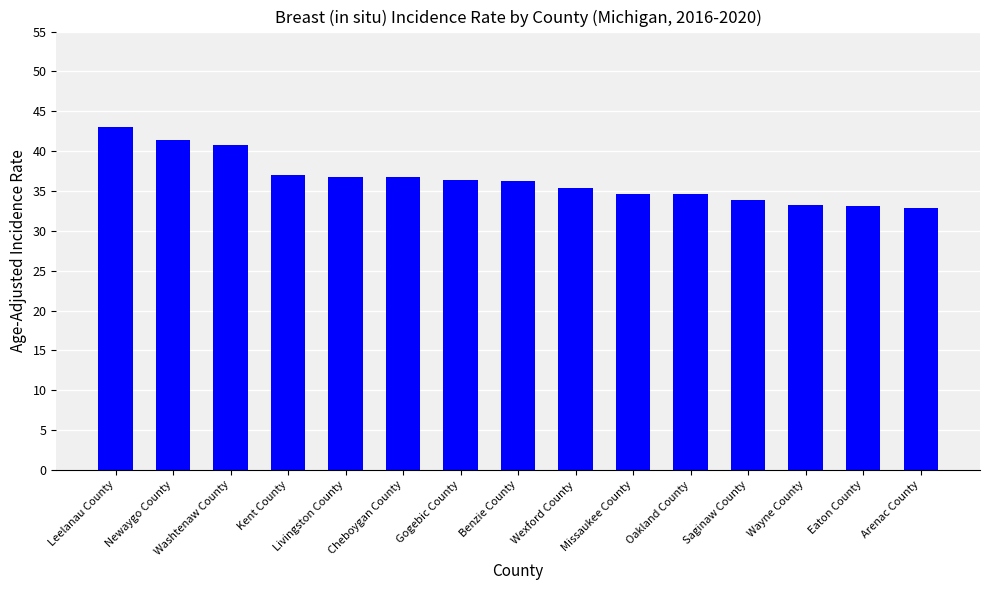

How many values are below 36?

7